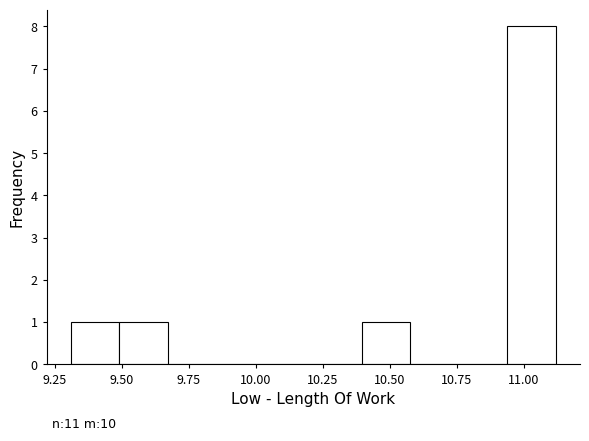

Read against the x-axis, roughly where is the centre of the tallest bar?

11.05